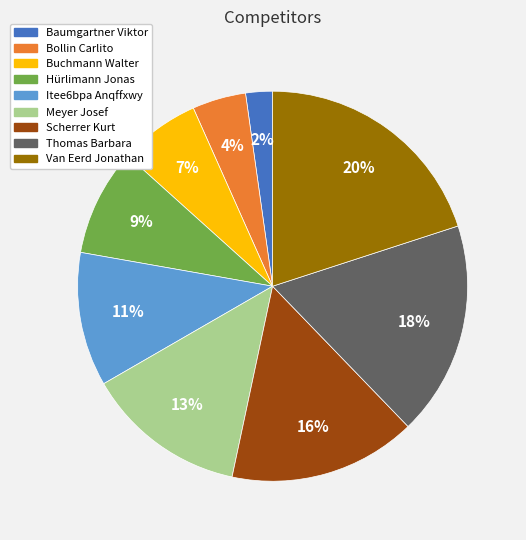

To the nearest percent, what is the combined percentage of Buchmann Walter and Itee6bpa Anqffxwy?

18%